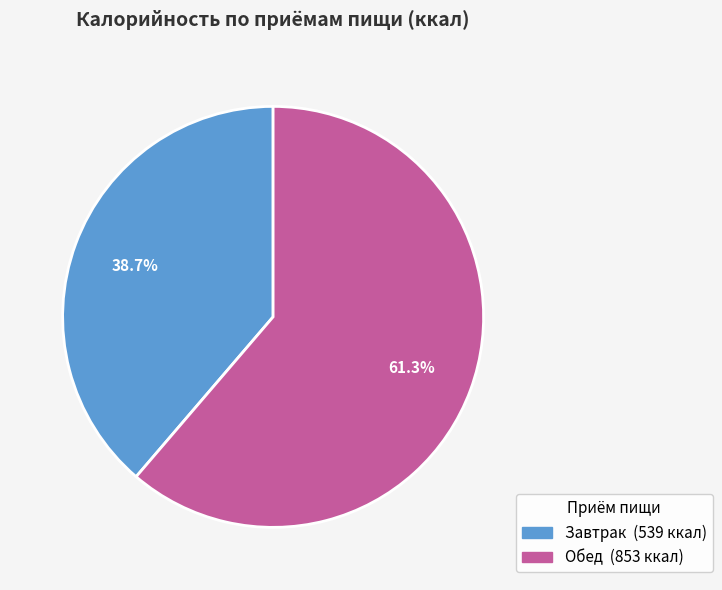

Which category accounts for the majority?

Обед